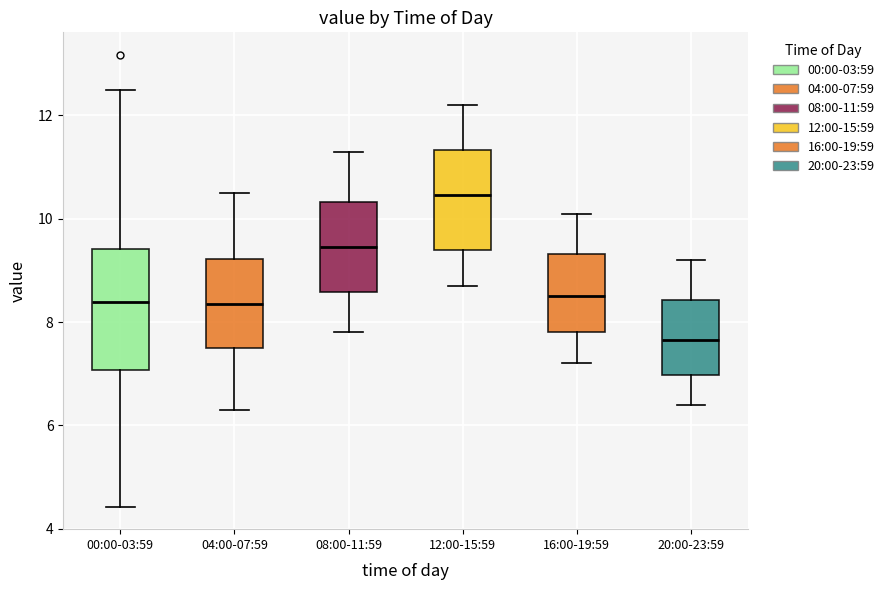

Reading left to right, read every box against the y-axis: the position of its median line, the range the box covers, and the ends of its whiskers. The values are not printed on the chart, so give them approximately, as read against the axis.

00:00-03:59: median 8.4, box 7.0 to 9.4, whiskers 4.4 to 12.6
04:00-07:59: median 8.4, box 7.6 to 9.2, whiskers 6.4 to 10.6
08:00-11:59: median 9.4, box 8.6 to 10.4, whiskers 7.8 to 11.4
12:00-15:59: median 10.4, box 9.4 to 11.4, whiskers 8.8 to 12.2
16:00-19:59: median 8.6, box 7.8 to 9.4, whiskers 7.2 to 10.2
20:00-23:59: median 7.6, box 7.0 to 8.4, whiskers 6.4 to 9.2